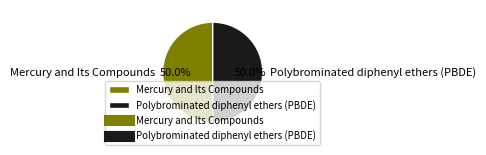

Combined, what portion of the pie is Polybrominated diphenyl ethers (PBDE) and Mercury and Its Compounds?

100.0%